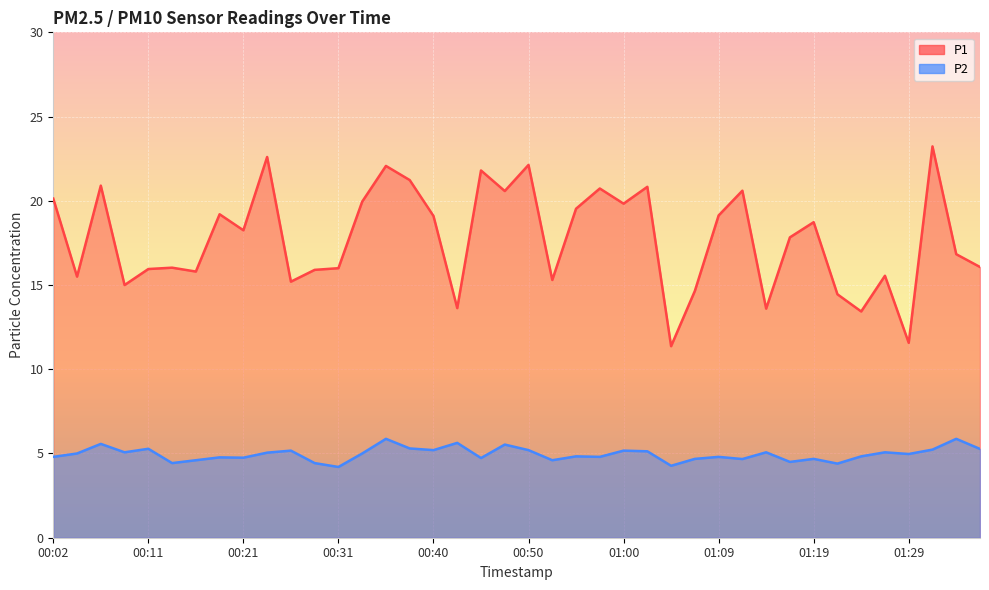

What is the value of the P2 point at the 6th from the left?

4.4